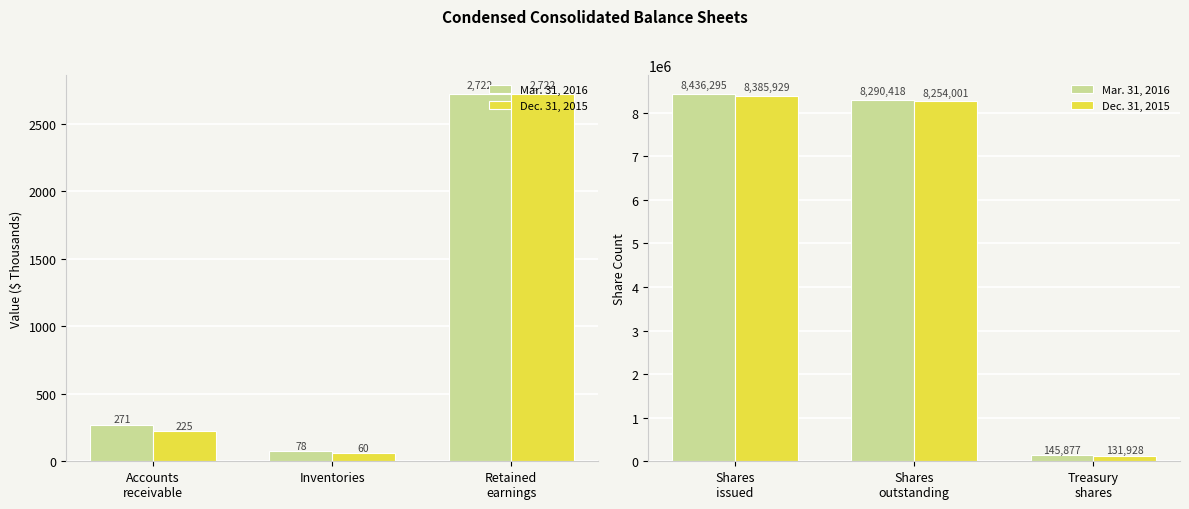

Are the bars grouped side by side (vs. stacked)?

Yes